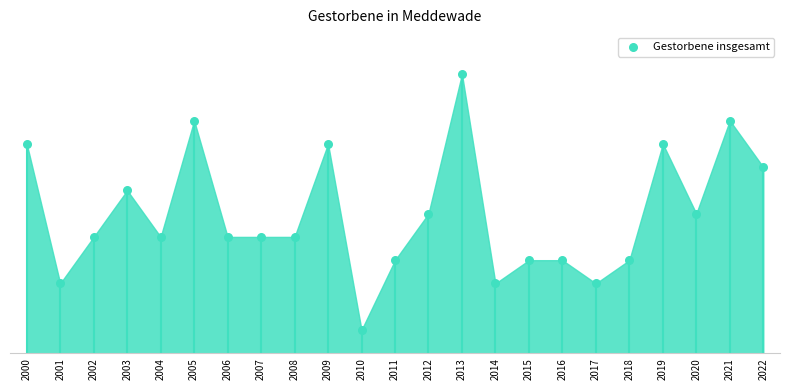

Approximately how many times larger is the value at 2011 compared to 2022?

0.5